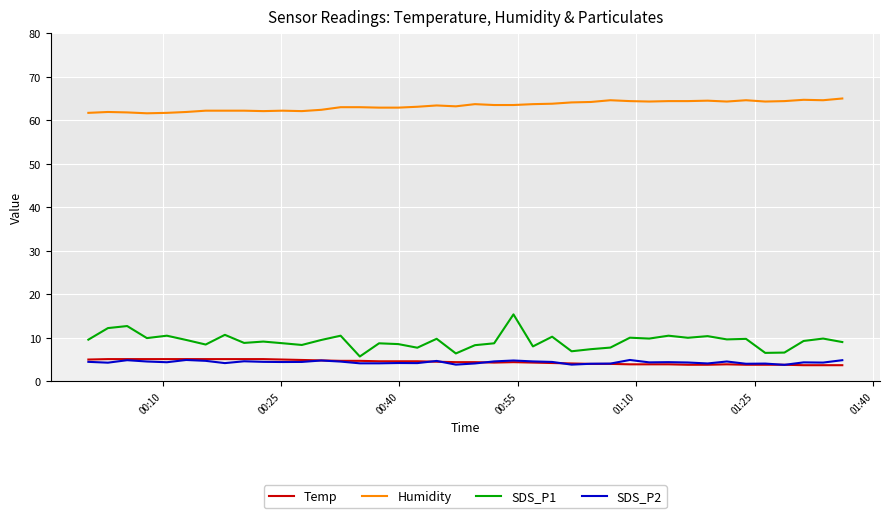

Which series has the largest total across all categories?

Humidity